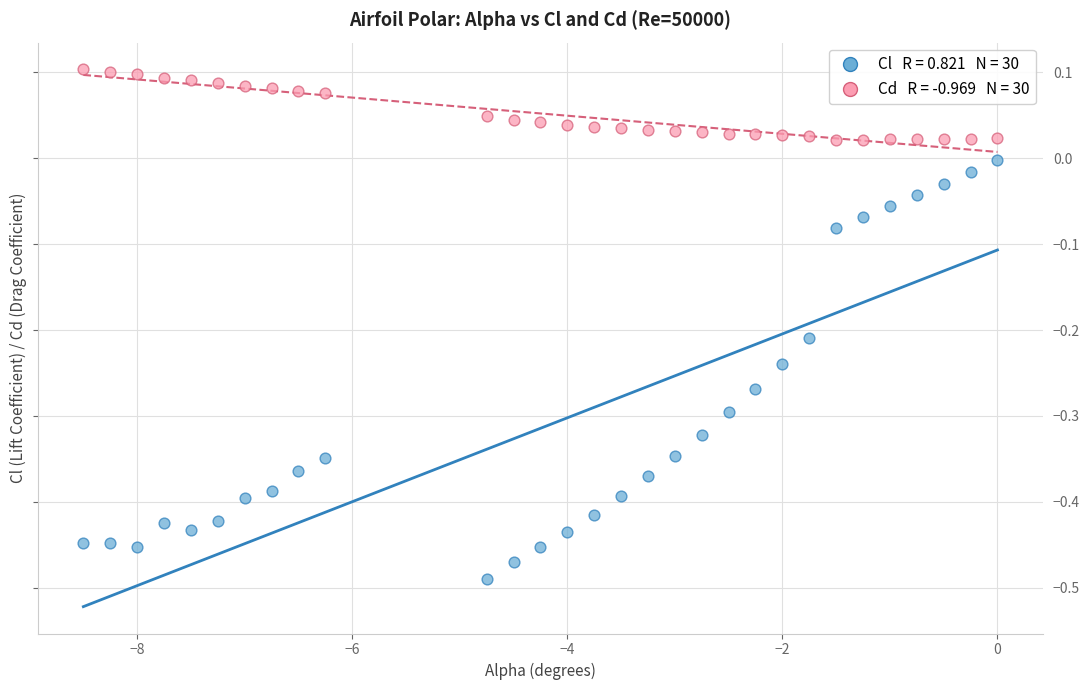

Across all data points, what is the range of X values (max minus min)?

8.5